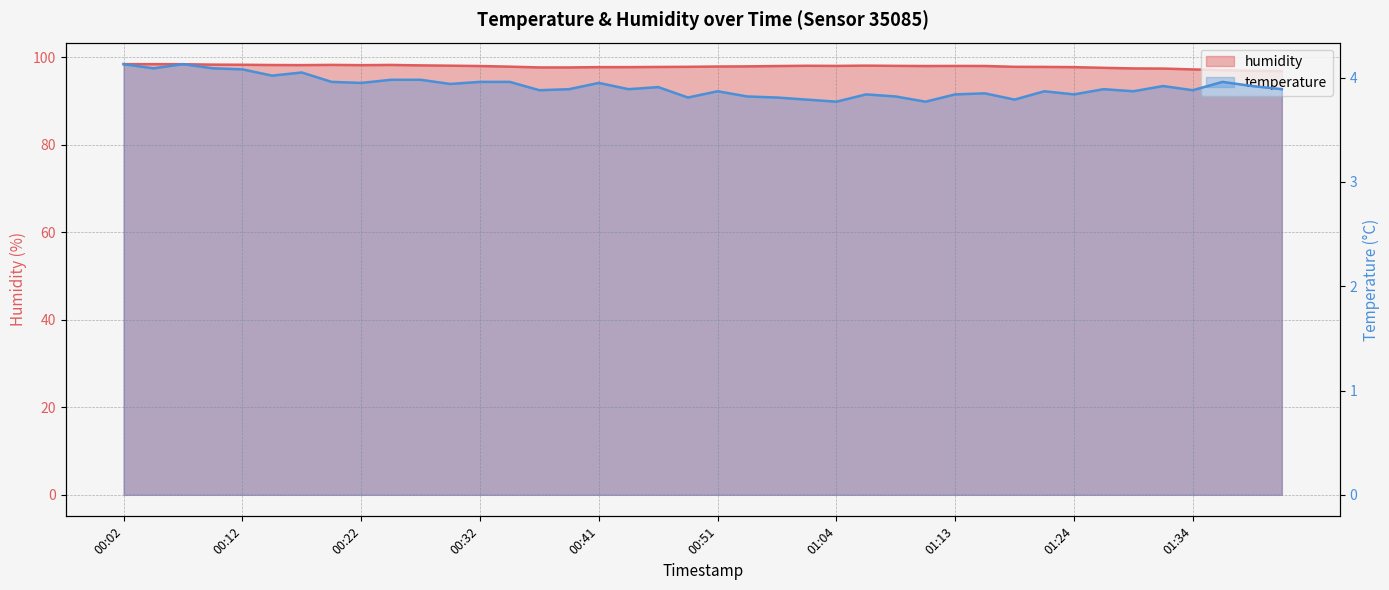

What is the label of the 30th point from the left?

01:16